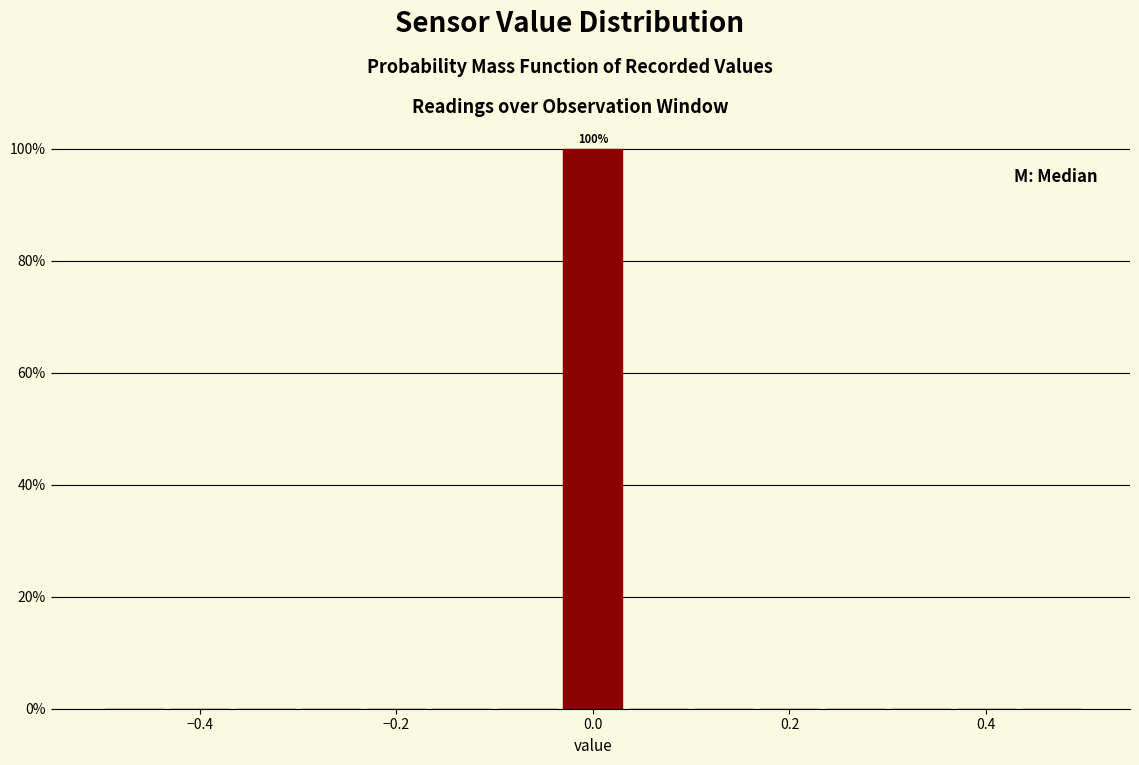

Around what value on the x-axis is the tallest bar? Give the approximate position of its centre, as read against the axis.

0.00